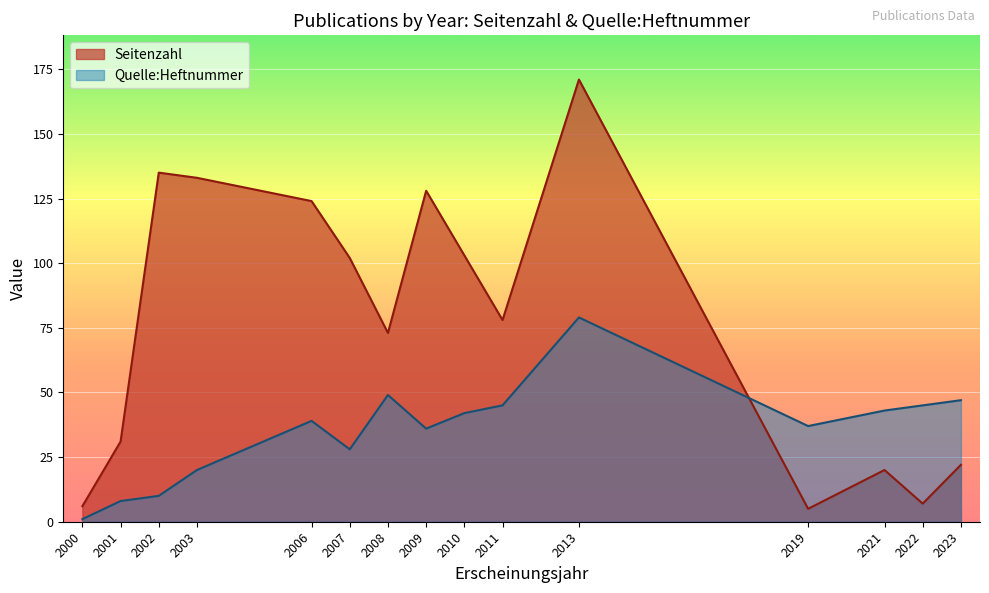

What is the total value across all series at 2010?

145